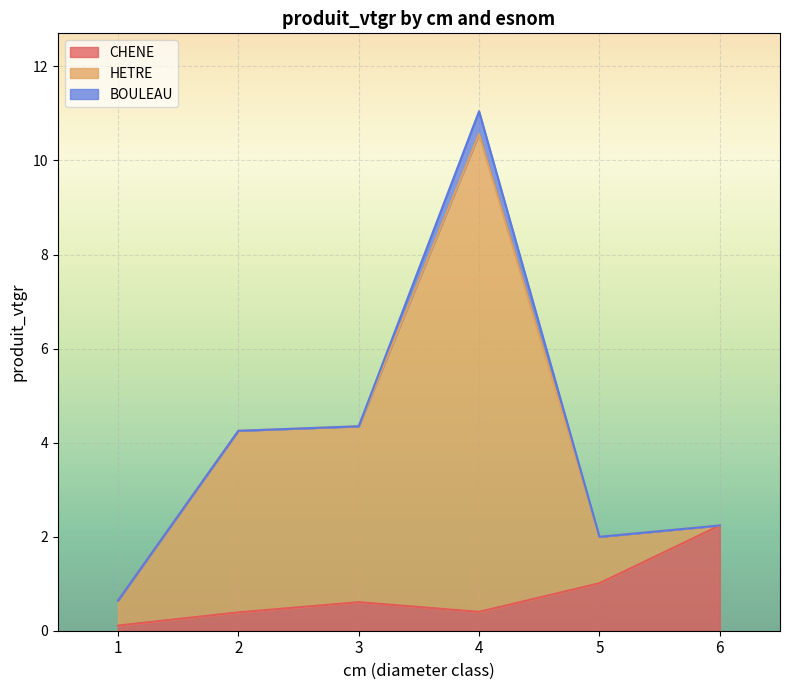

Which has a higher value, 3 or 1?

3